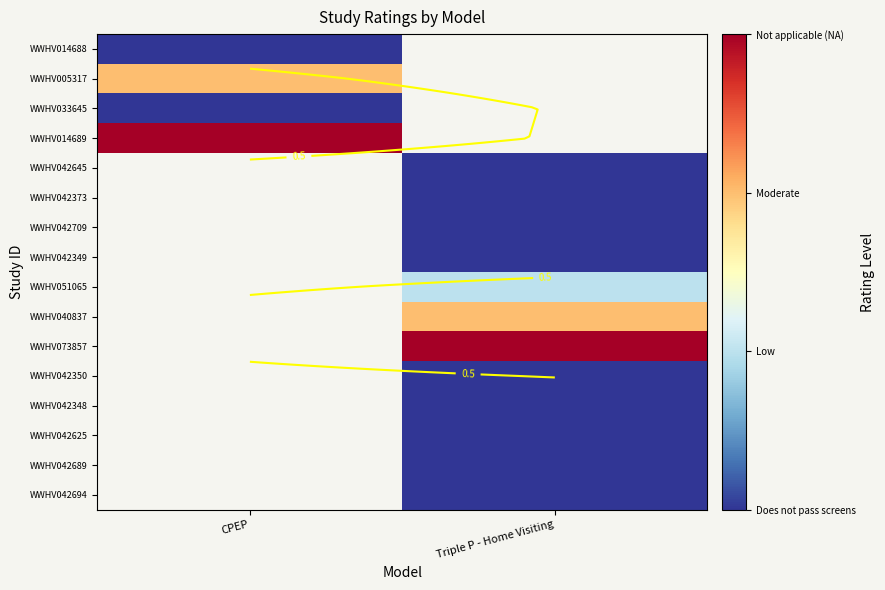

What value does the WWHV005317 series have at CPEP?

2.0